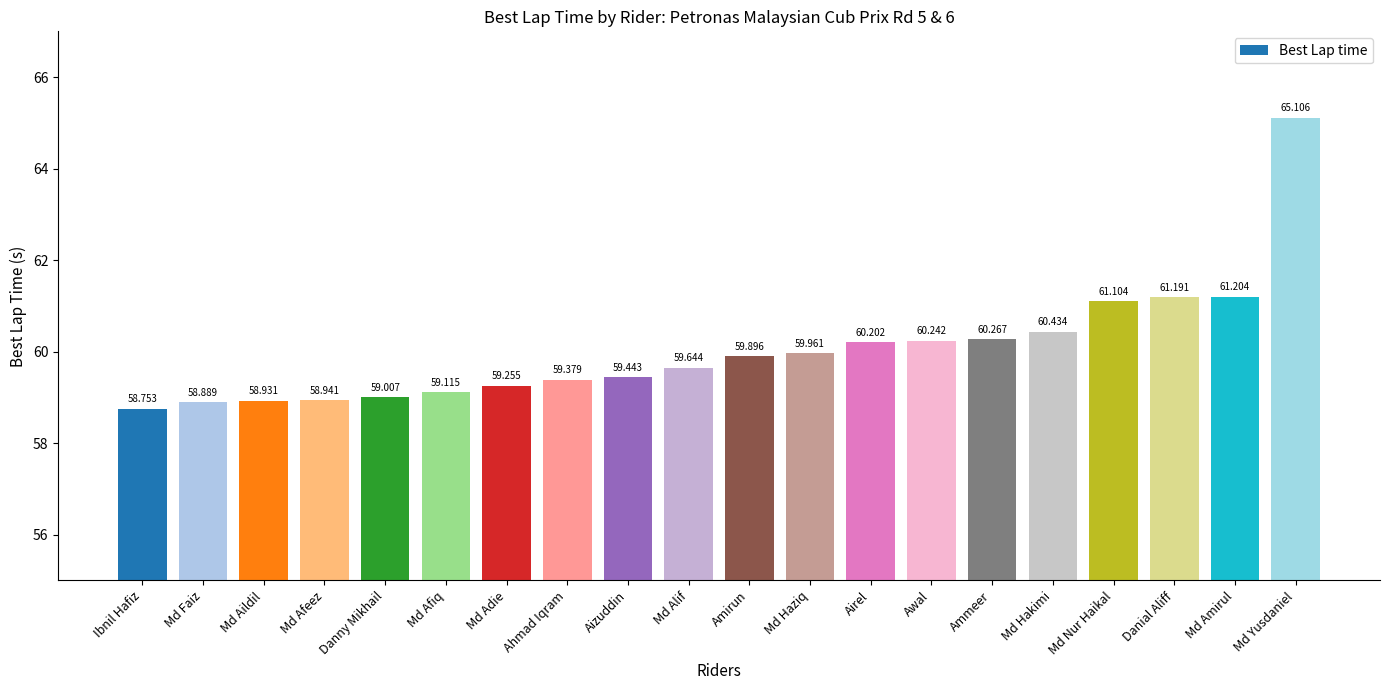

Is it true that the value at Md Yusdaniel is 98.5?

False